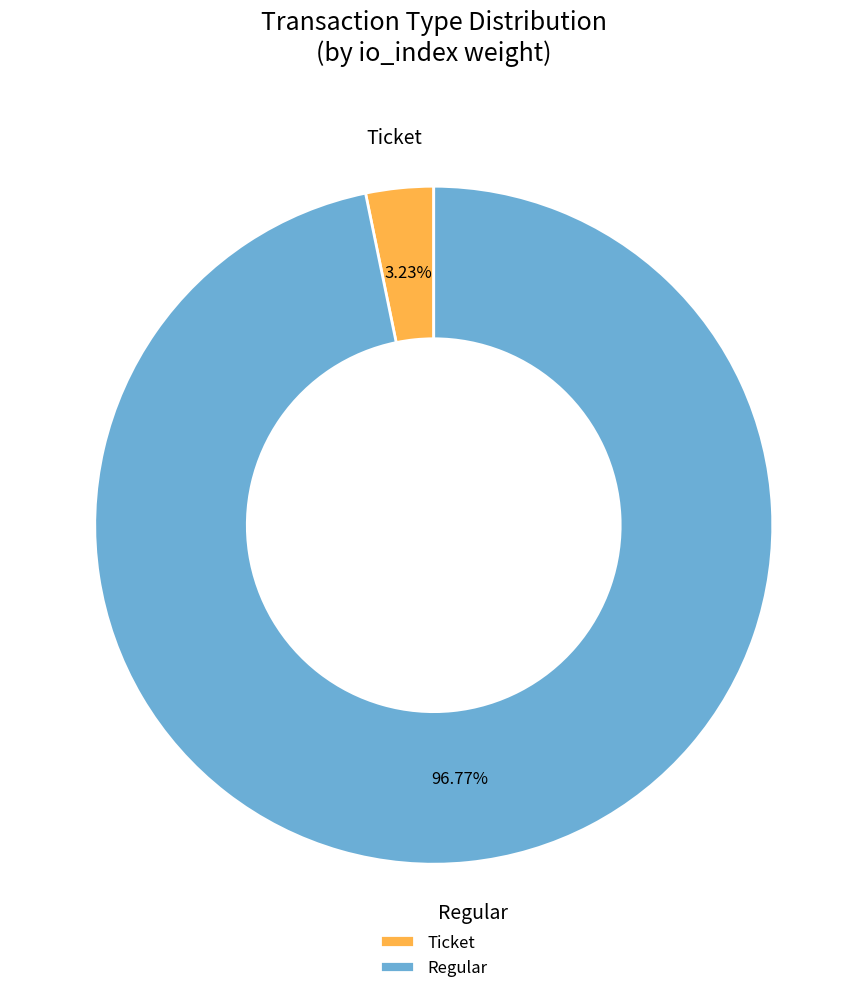

Between Regular and Ticket, which is larger?

Regular